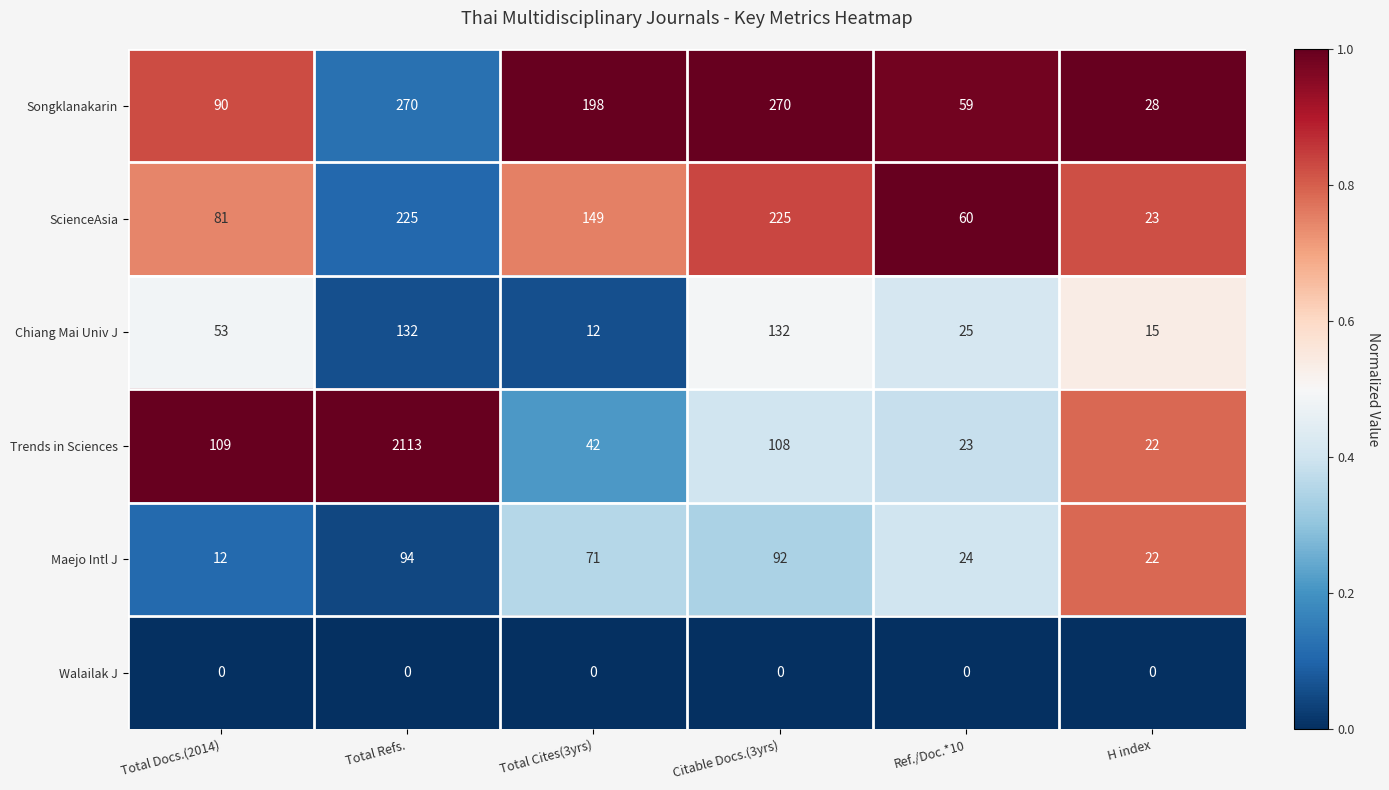

True or false: Songklanakarin has a value of 90 at Total Docs.(2014).

True